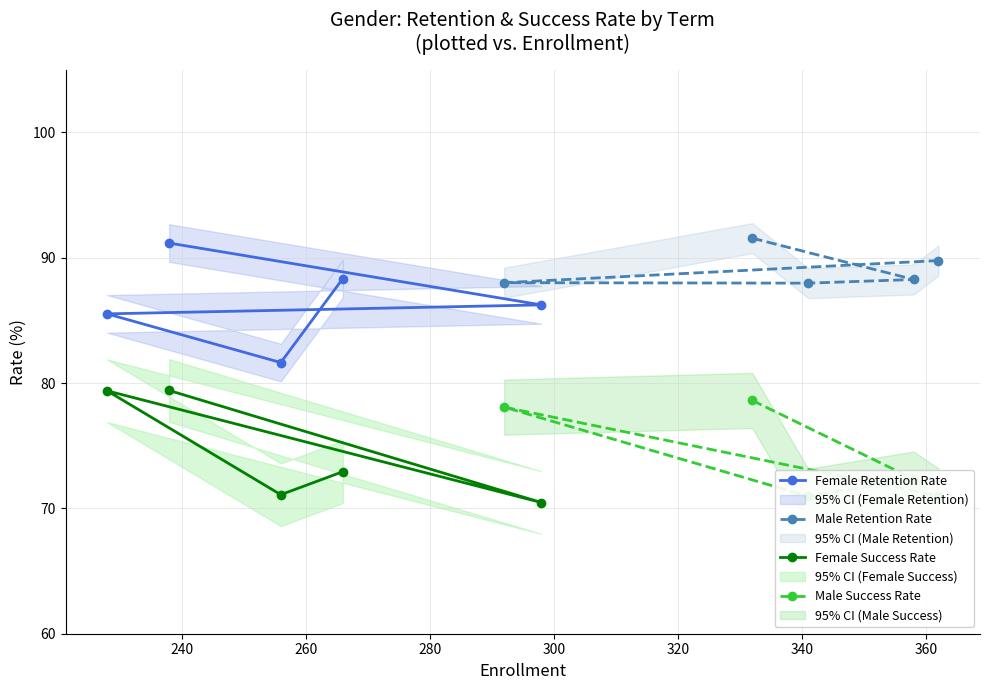

How many values in the Female Retention Rate series are below 86?

2